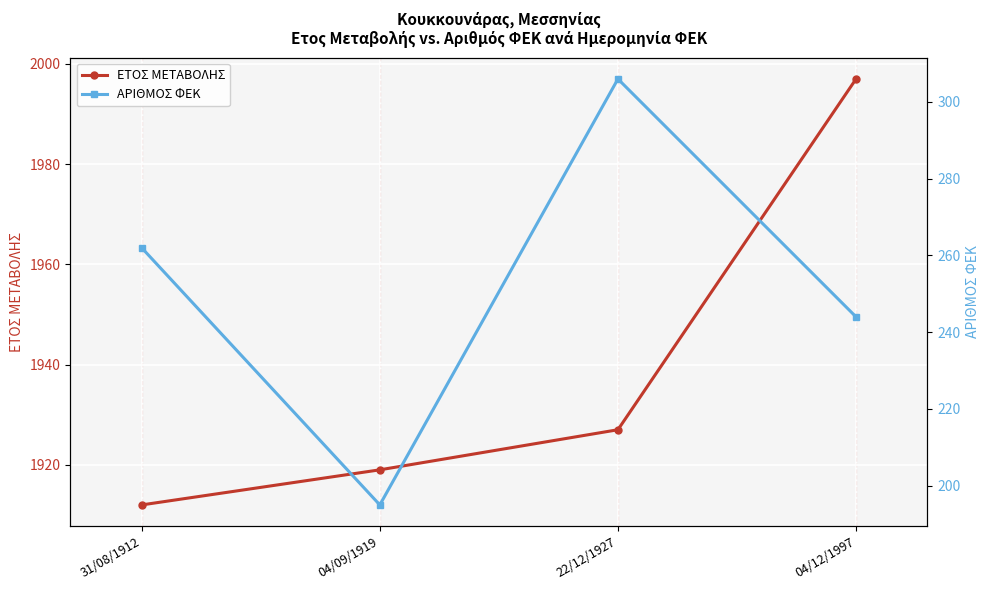

At which label is ΕΤΟΣ ΜΕΤΑΒΟΛΗΣ closest to 1954?

22/12/1927